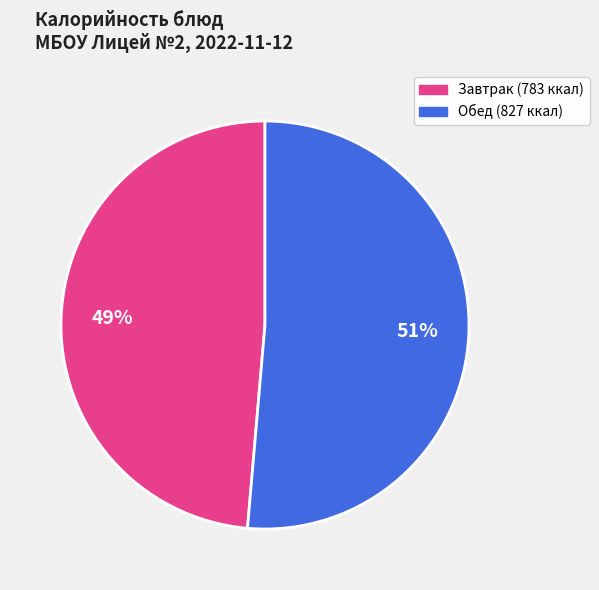

Is there any slice that represents more than half of the pie?

Yes